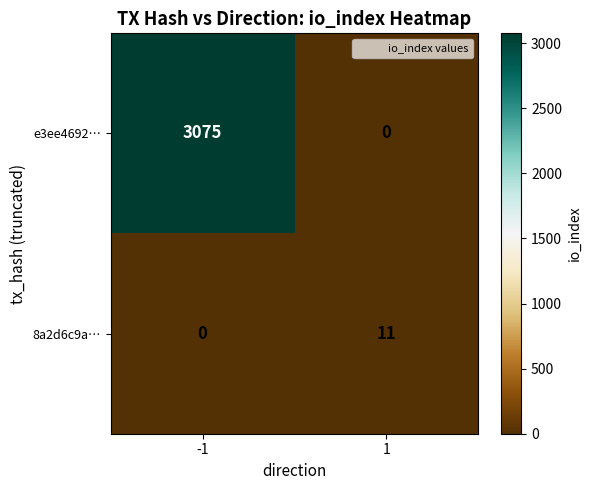

List the series in order of their overall mean, lowest first.

8a2d6c9a…, e3ee4692…